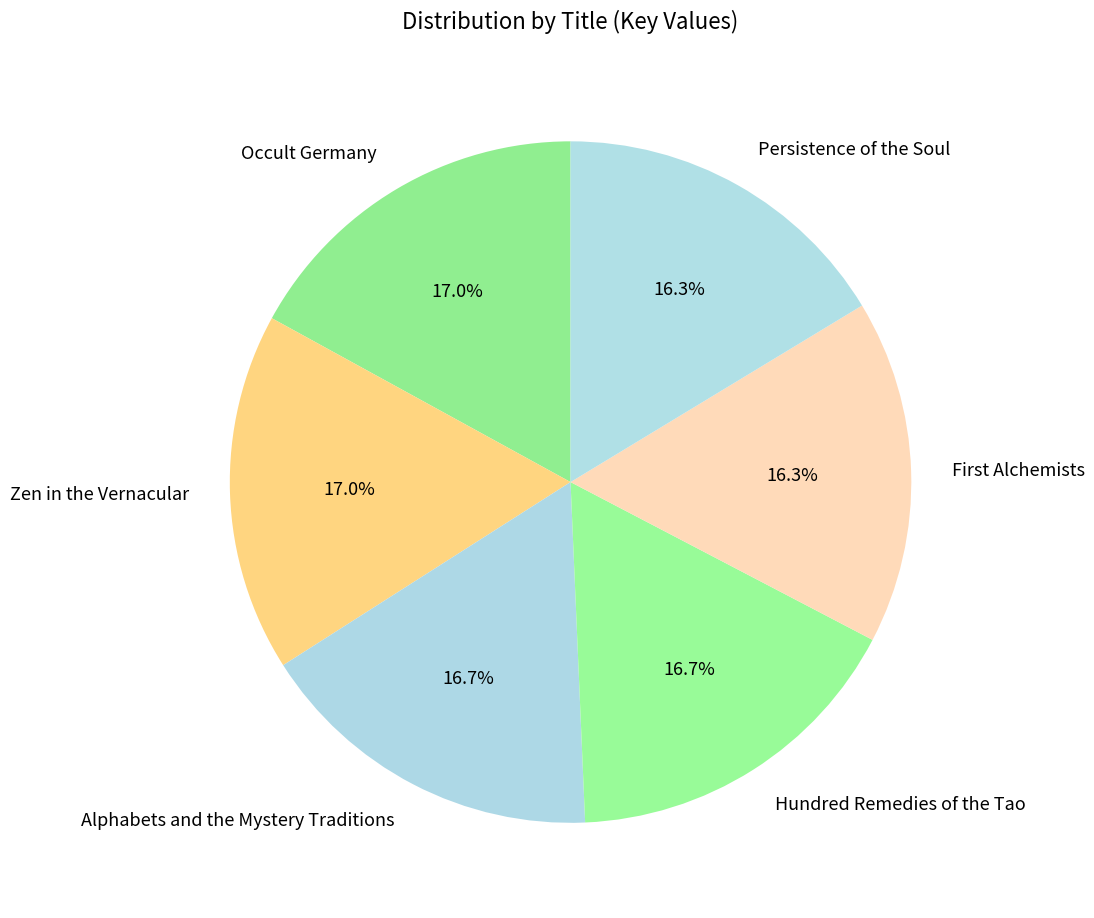

Is there a majority slice in this chart?

No